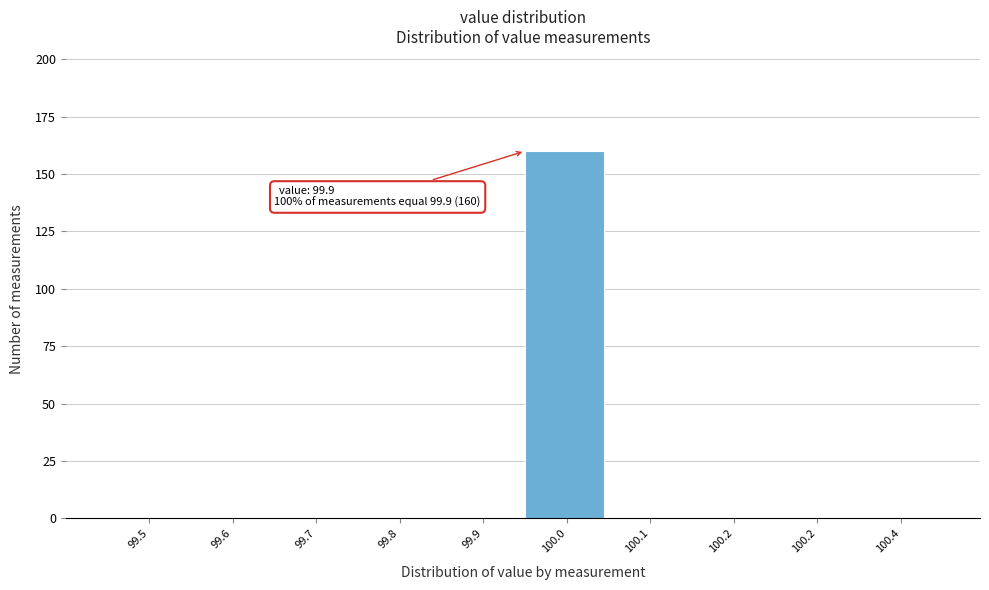

Are the bars horizontal?

No